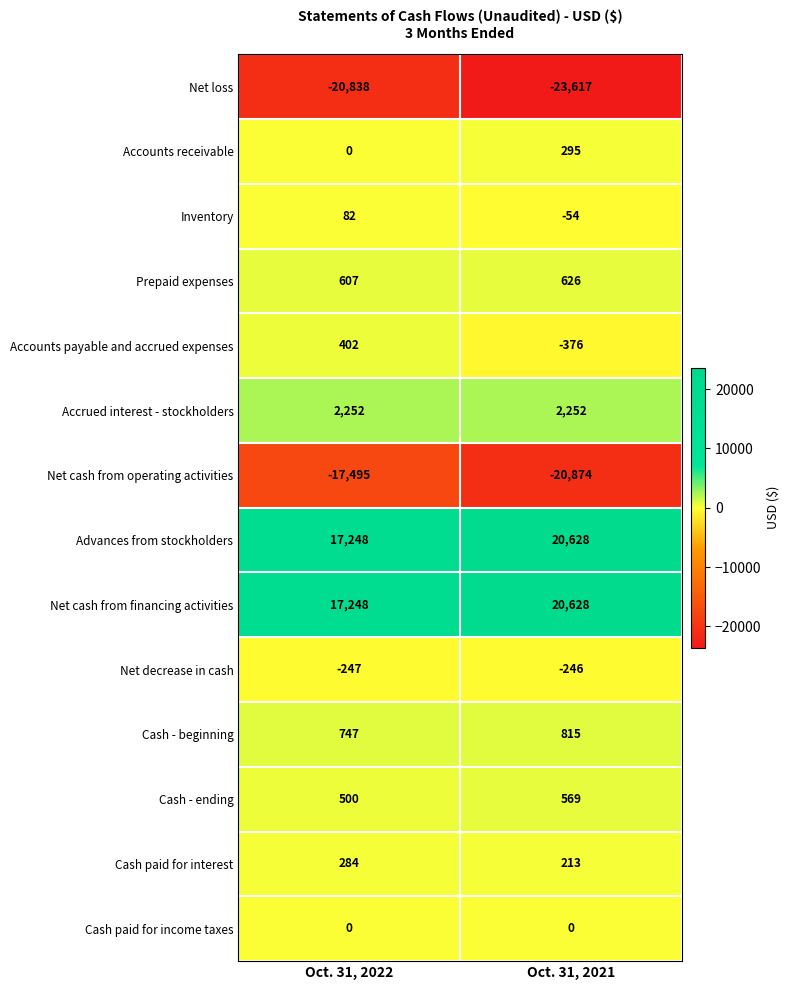

What is the difference between the highest and lowest values at Oct. 31, 2022?

38086